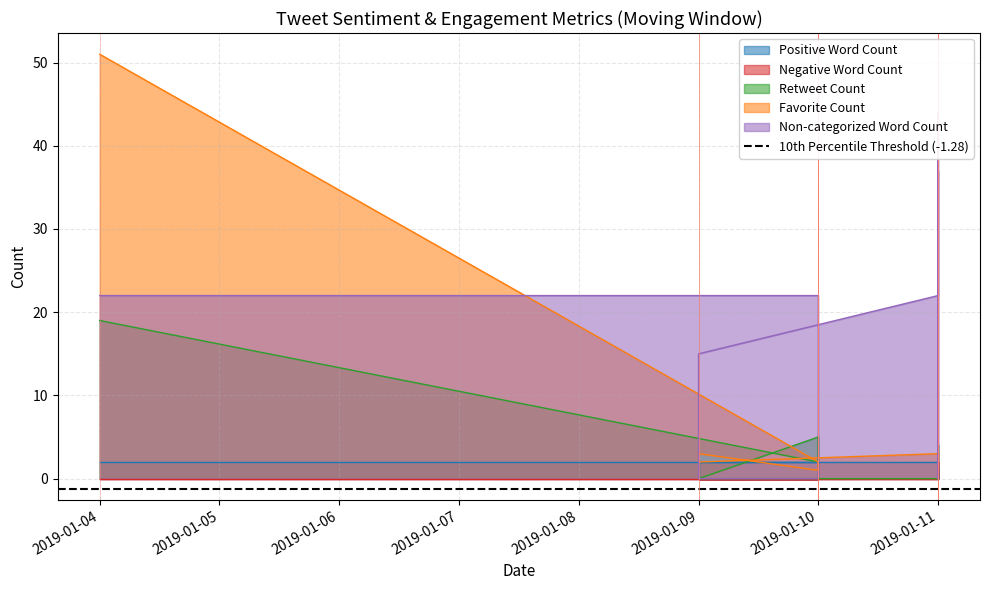

Between 2019-01-10 and 2019-01-11, which is larger?

2019-01-10